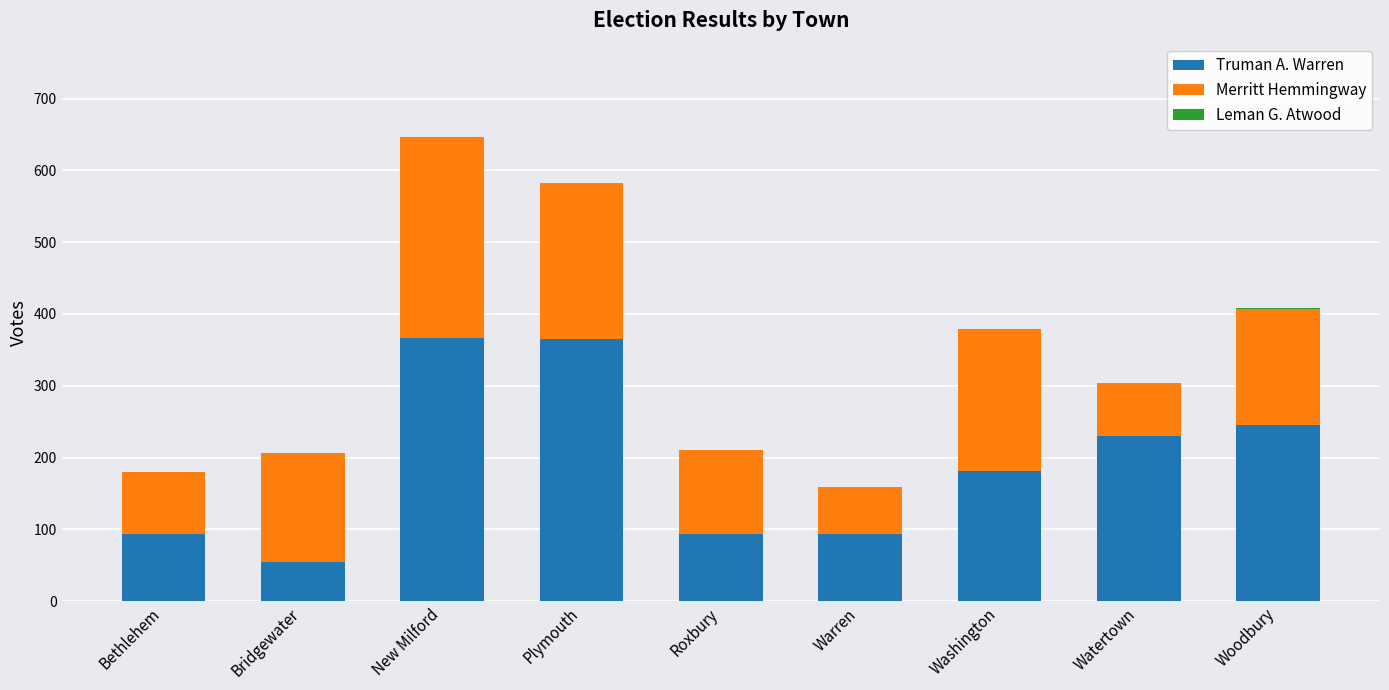

What is the total value across all series at Warren?

159